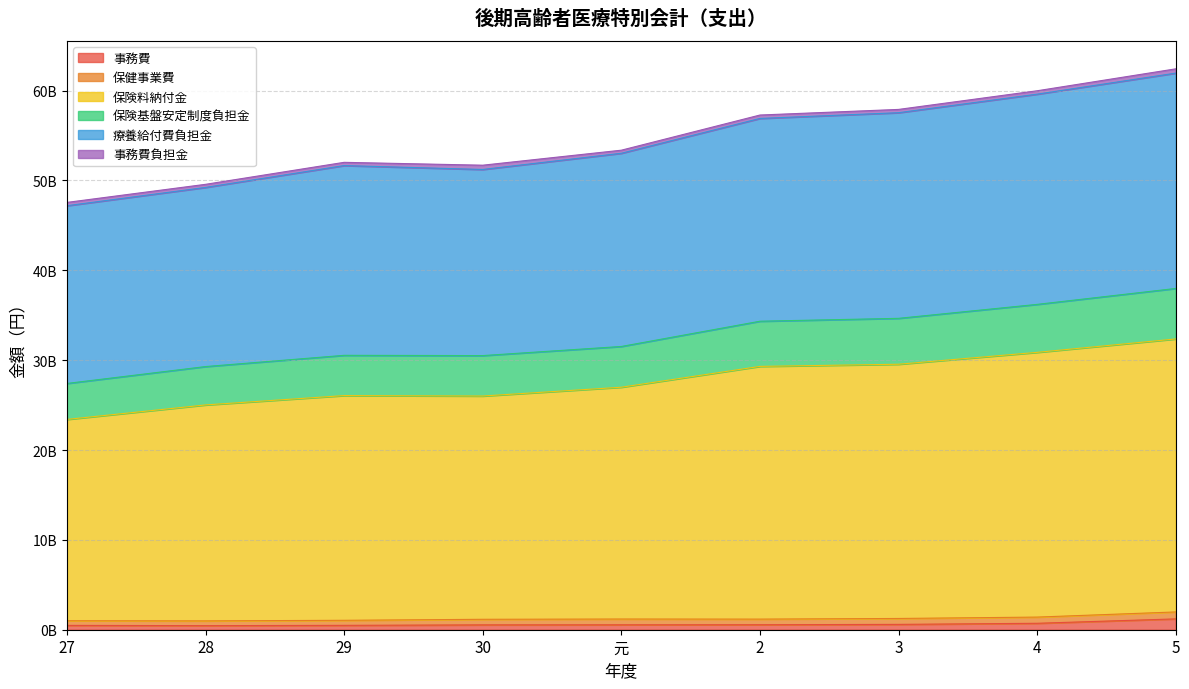

How many data points in 保険料納付金 are above 26988030217?

4